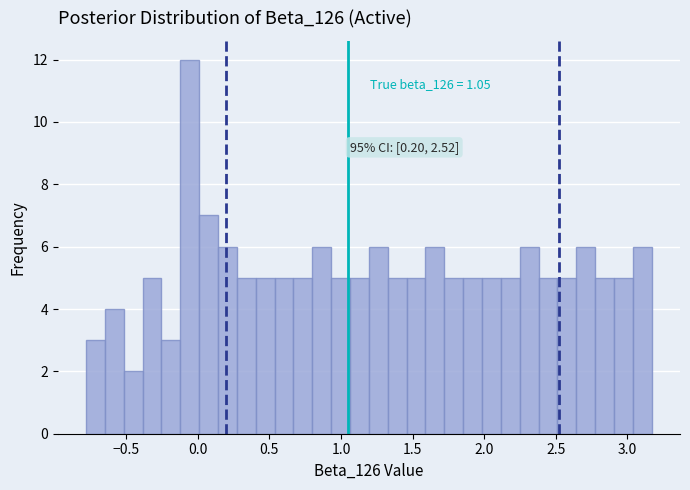

Around what value on the x-axis is the tallest bar? Give the approximate position of its centre, as read against the axis.

-0.05